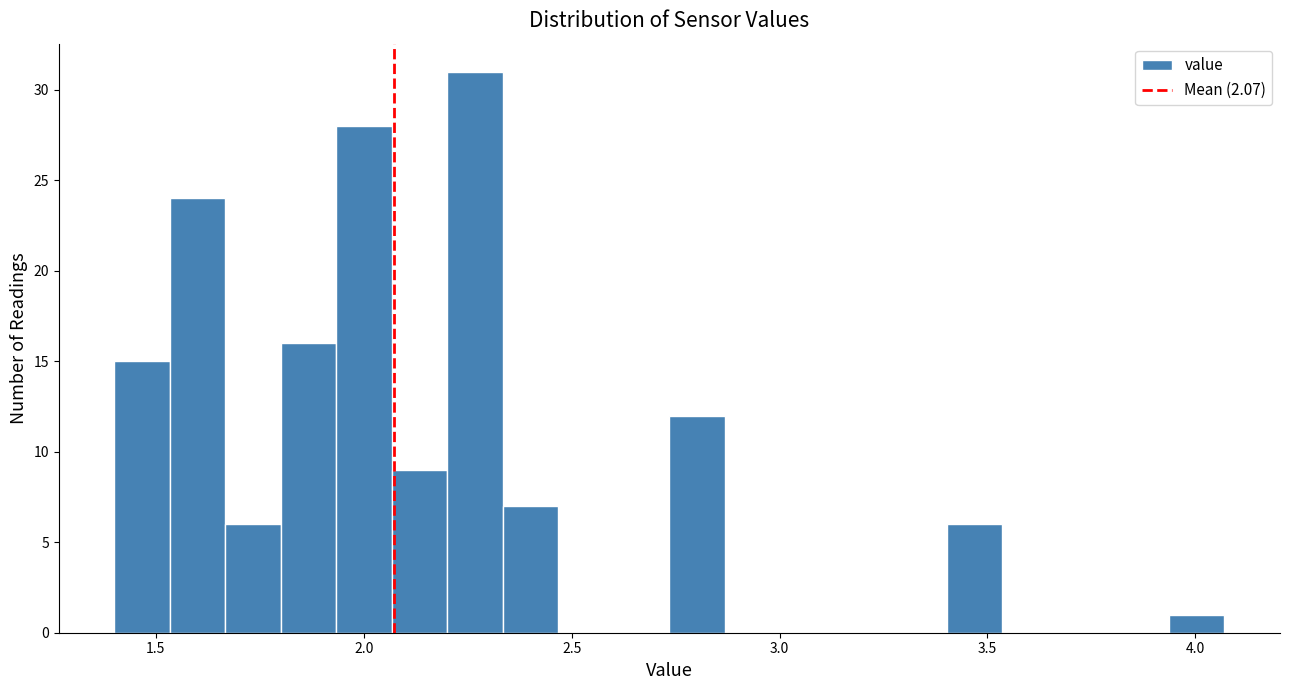

Read against the x-axis, roughly where is the centre of the tallest bar?

2.25